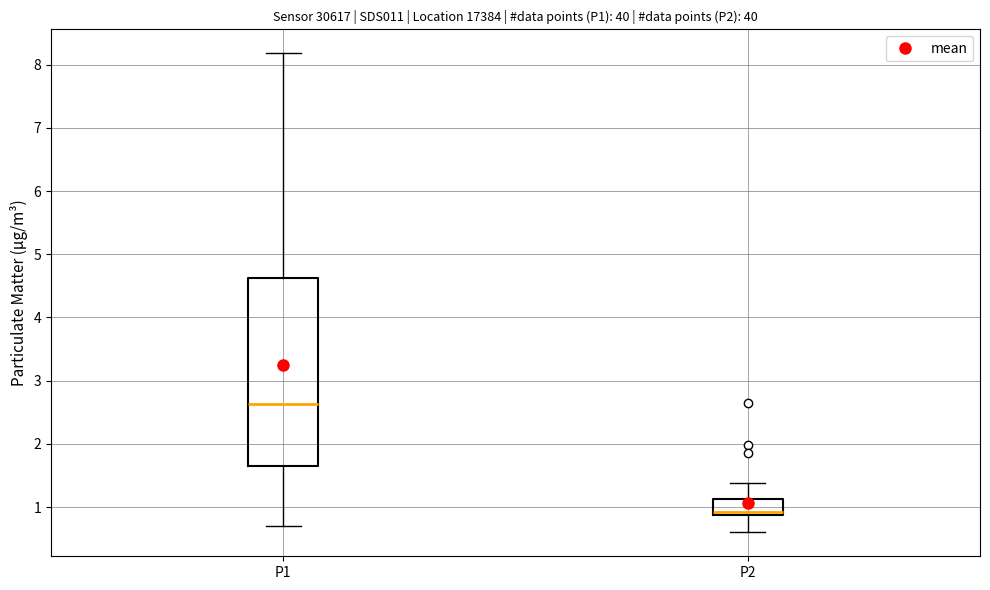

Which box's median line is the highest?

P1